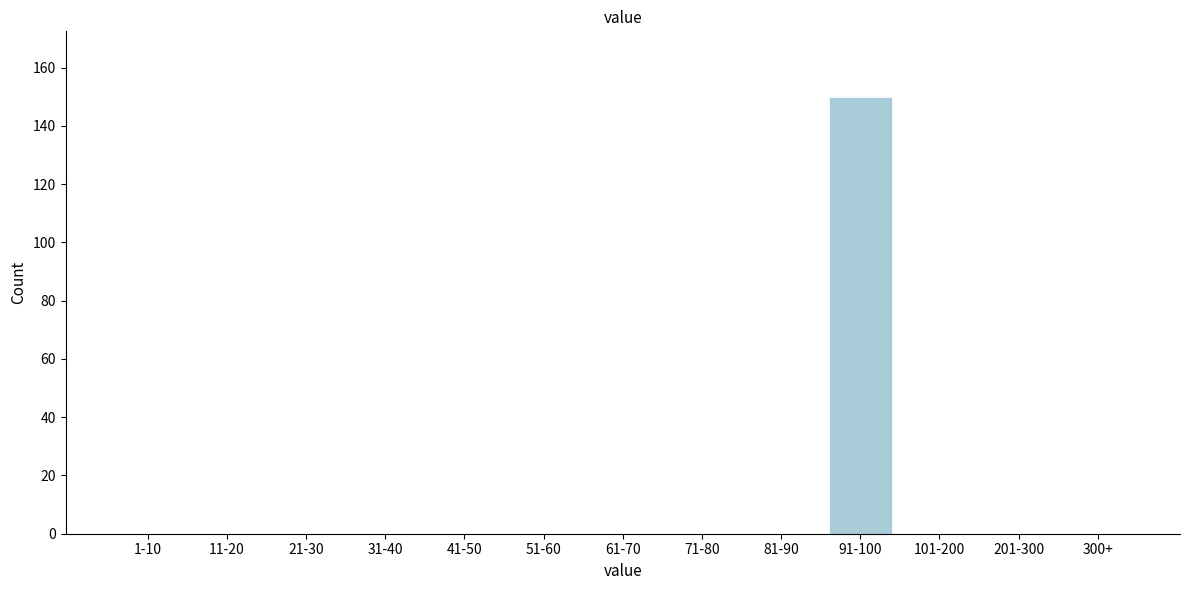

Reading right to left, list all the values displayed in this chart.

300+=0	201-300=0	101-200=0	91-100=150	81-90=0	71-80=0	61-70=0	51-60=0	41-50=0	31-40=0	21-30=0	11-20=0	1-10=0